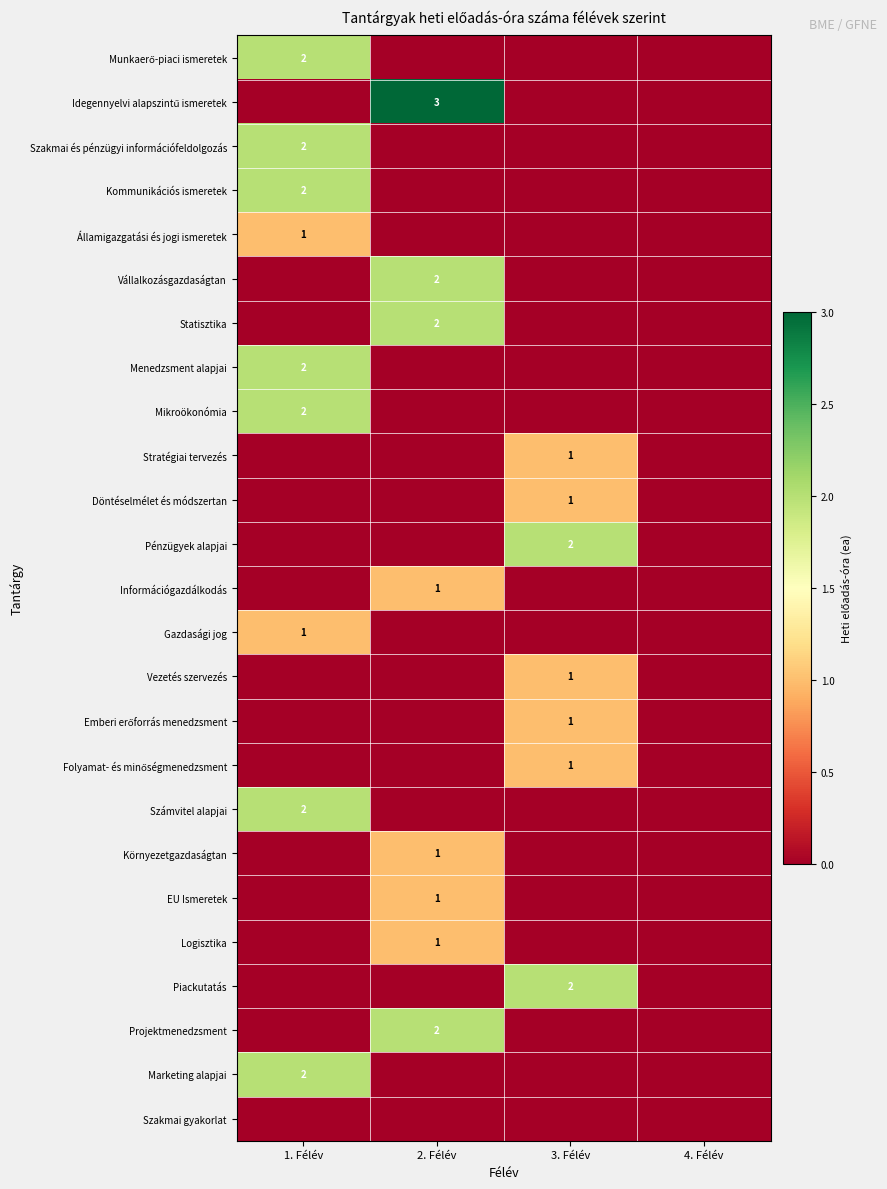

At how many categories does at least one series exceed 2?

1